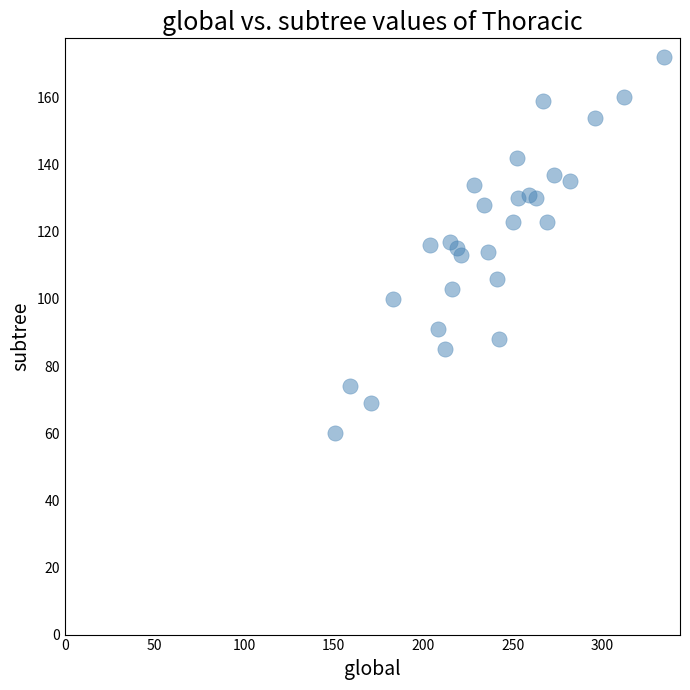

What is the range of Y values (max minus min)?

112